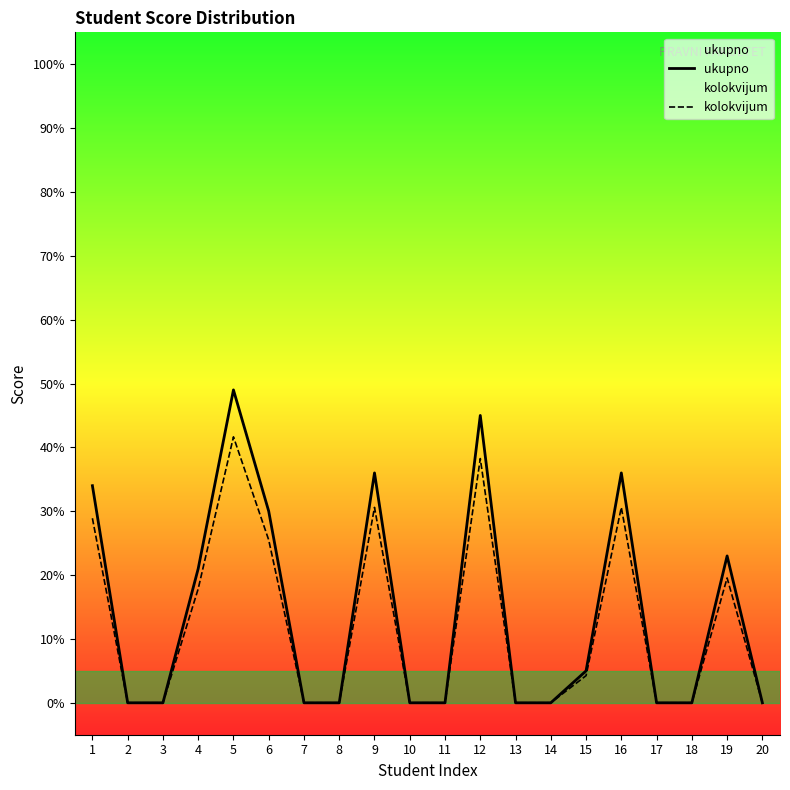

The kolokvijum series shows 0.0 at 8. True or false?

True